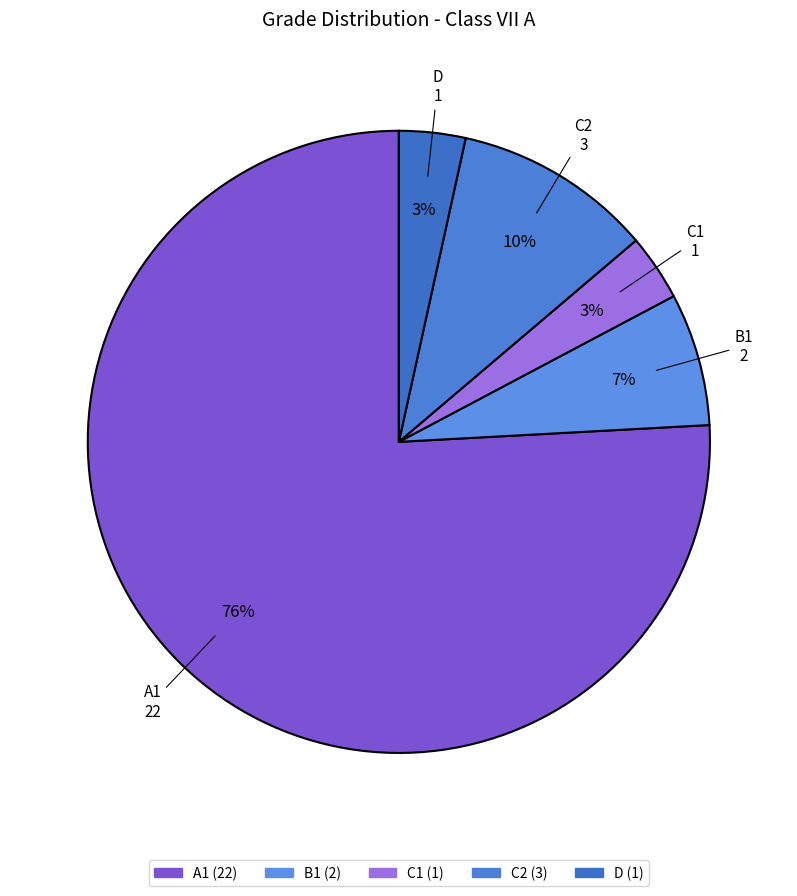

Combined, do C1 and B1 account for over 50%?

No